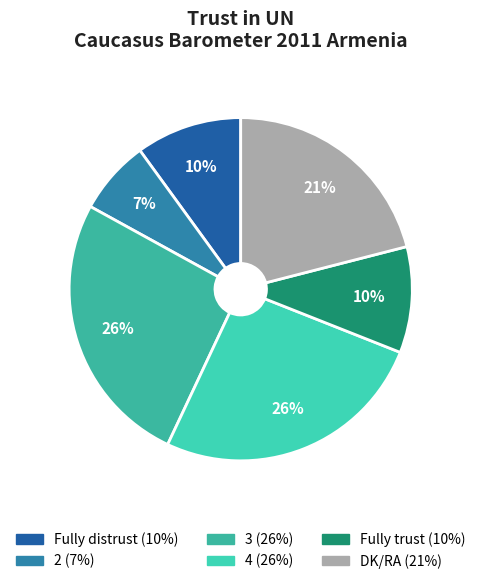

What is the change in value from 3 to Fully trust?

-16